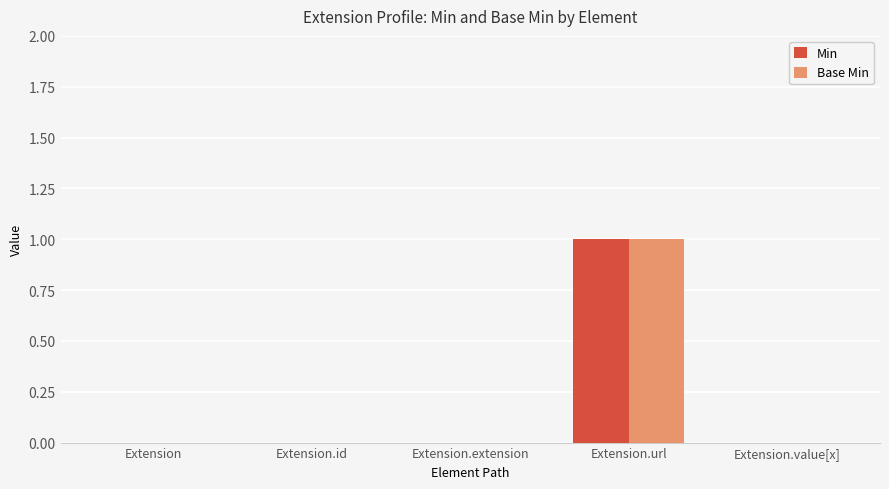

Which label corresponds to the largest value in the chart?

Extension.url